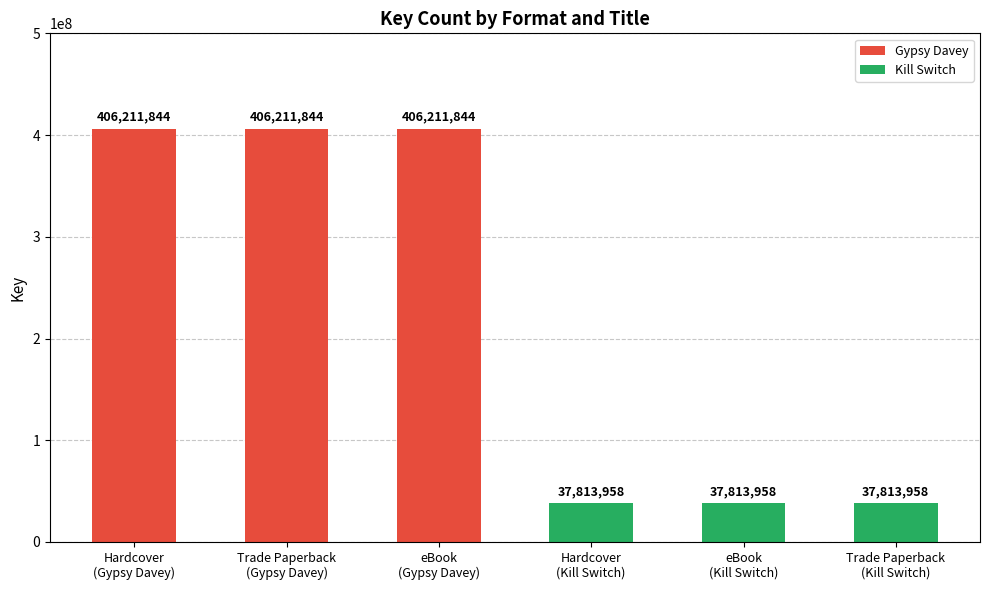

Reading left to right, list all the values displayed in this chart.

406211844	406211844	406211844	37813958	37813958	37813958